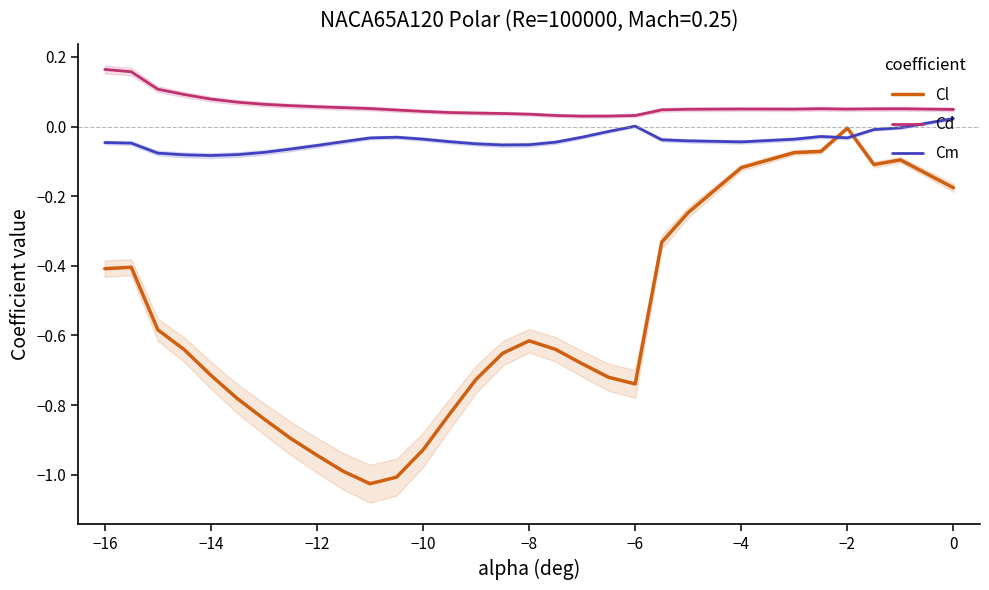

Which series ends up on top after the final intersection of Cm and Cl?

Cm